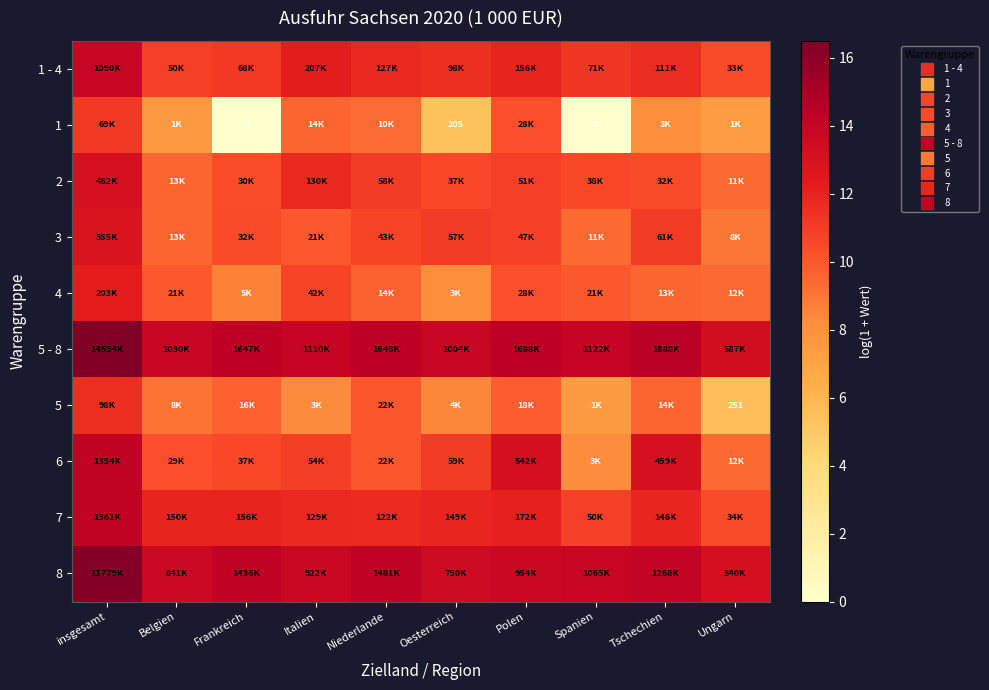

At which label does 3 reach its minimum?

Ungarn